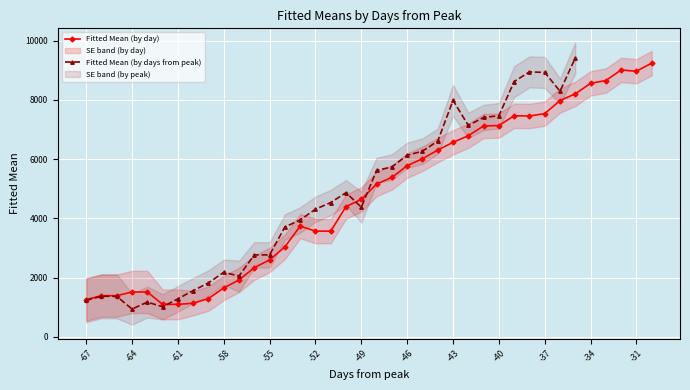

True or false: Fitted Mean (by day) has more than 1 points higher than both neighbors.

True